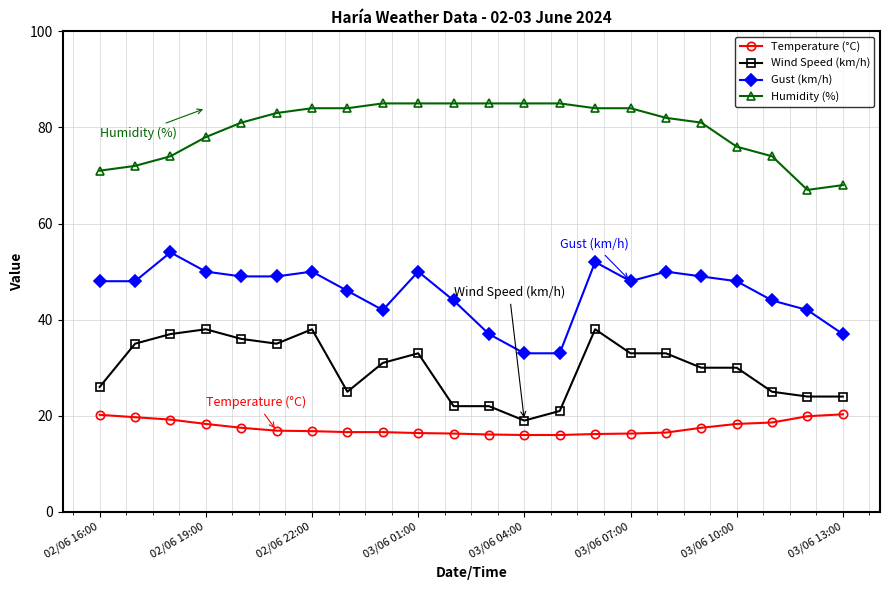

What is the maximum value for Temperature (°C)?

20.3